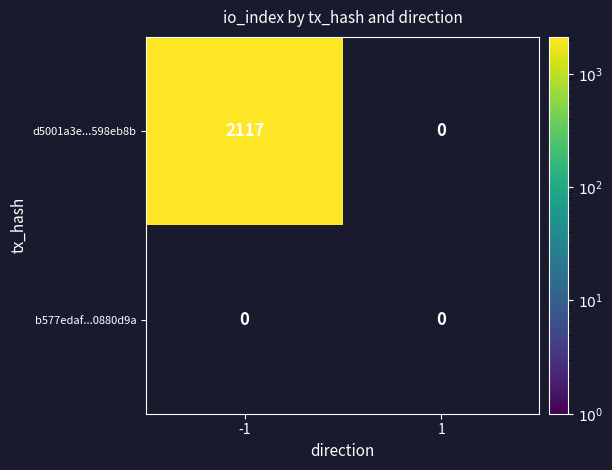

Which label corresponds to the largest value in the chart?

-1